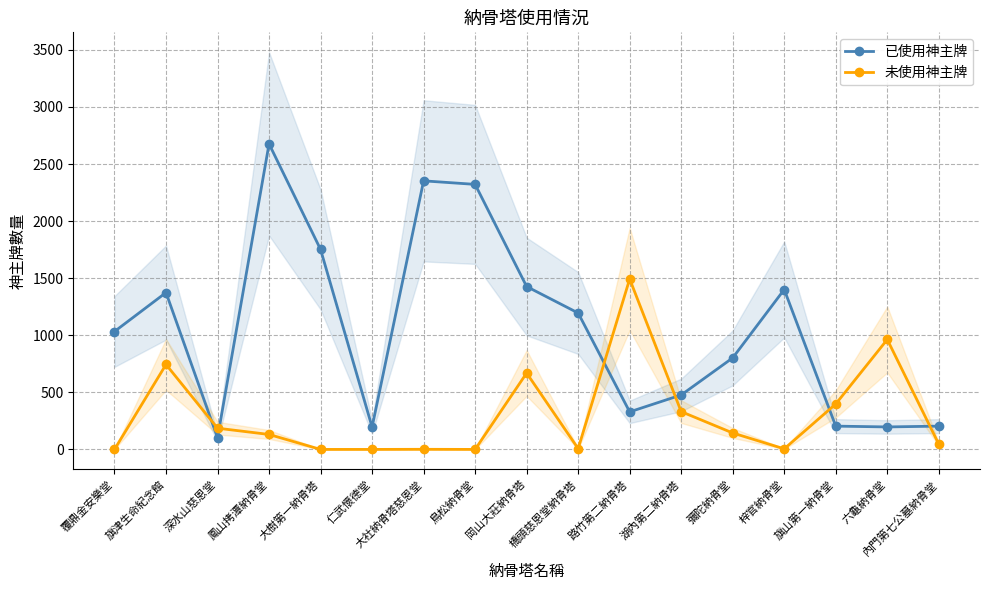

Which series changed the most between 橋頭慈恩堂納骨塔 and 六龜納骨堂?

已使用神主牌